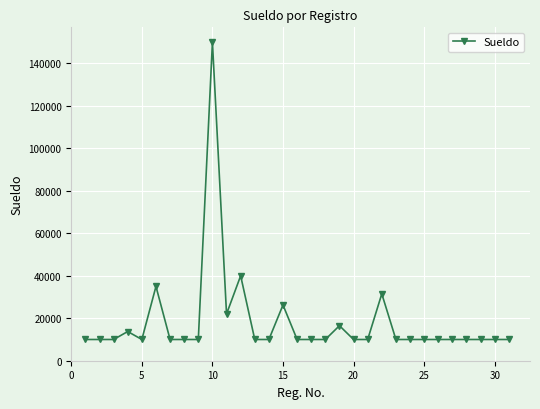

Does the chart display data point markers on the line(s)?

Yes